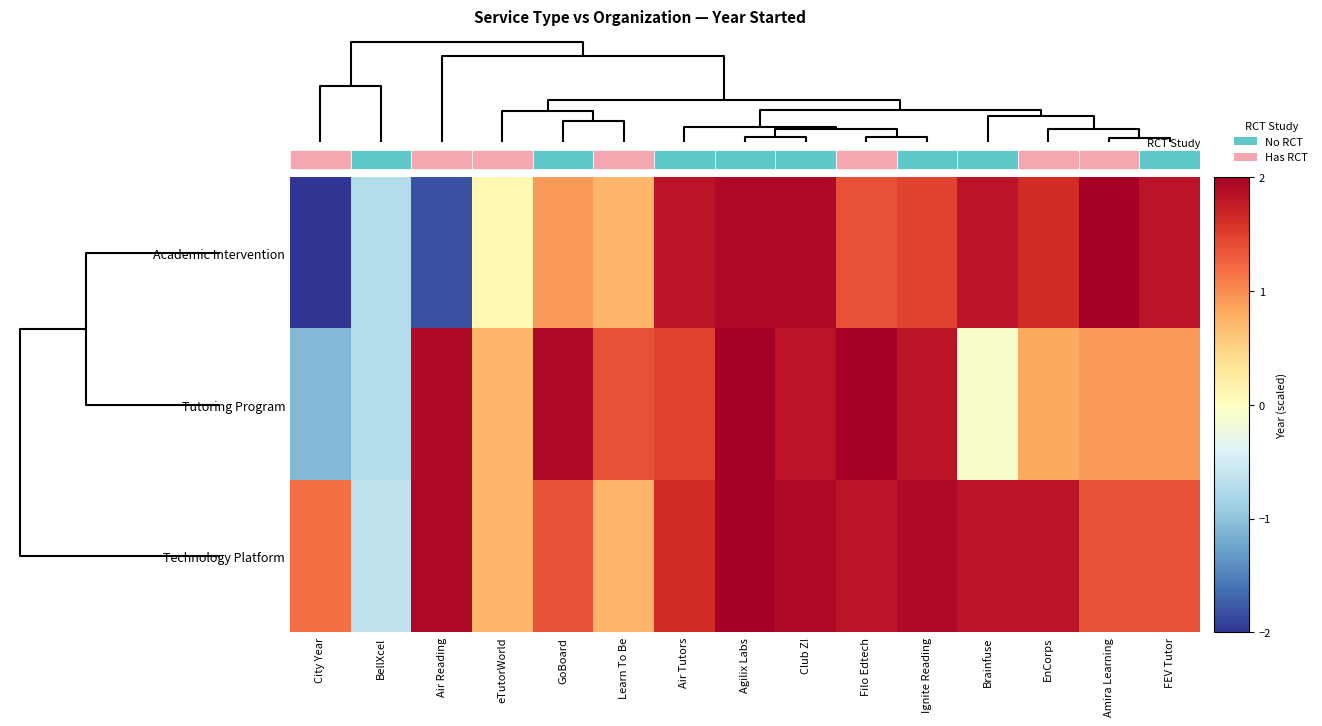

What is the minimum value shown in the chart?

-2.0